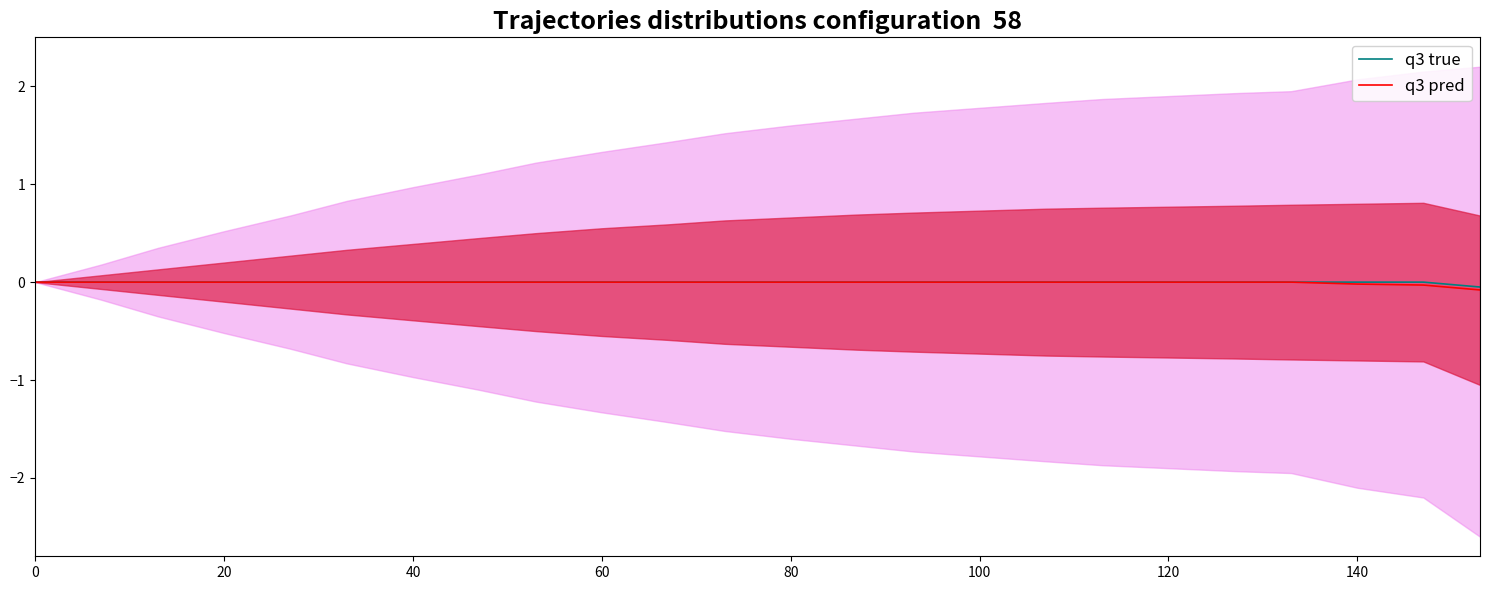

Is it true that q3 pred equals 0.0 at 40?

True